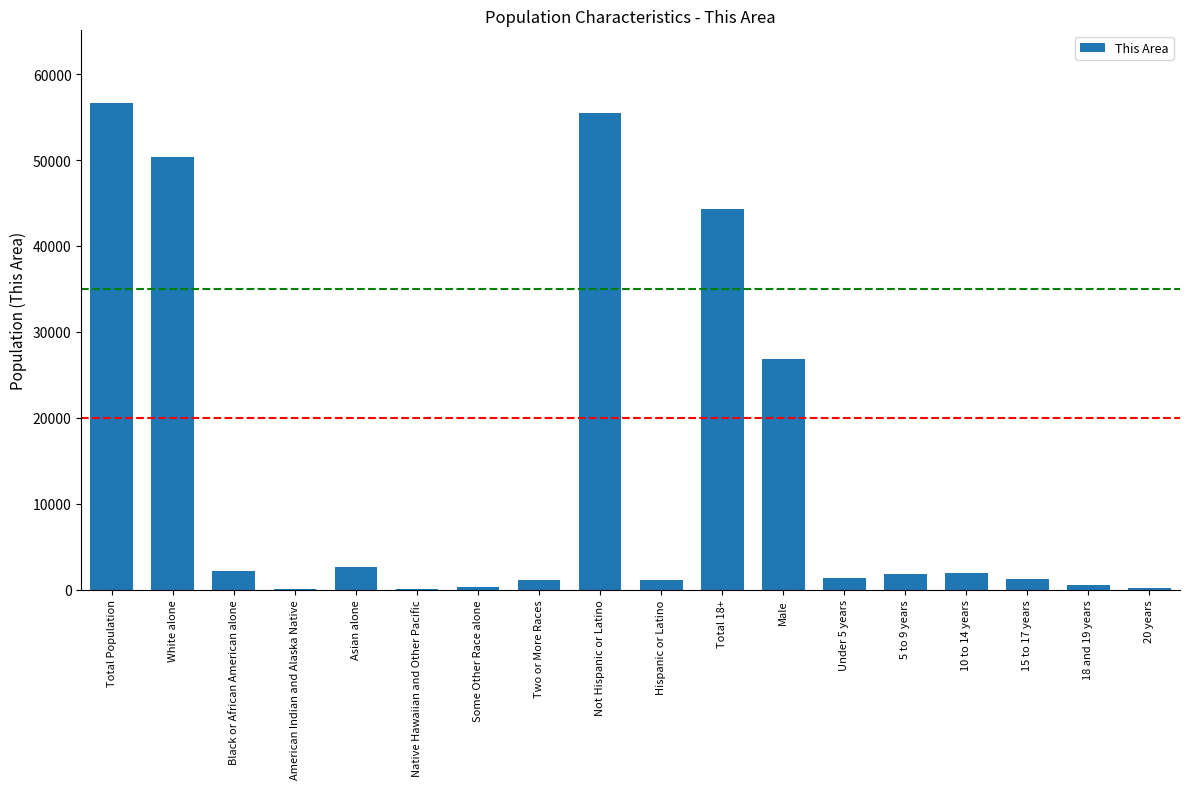

What is the maximum value shown in the chart?

56607